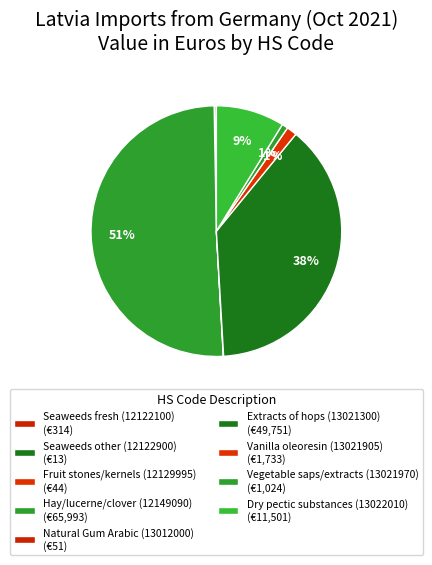

What is the majority slice?

Hay/lucerne/clover (12149090)